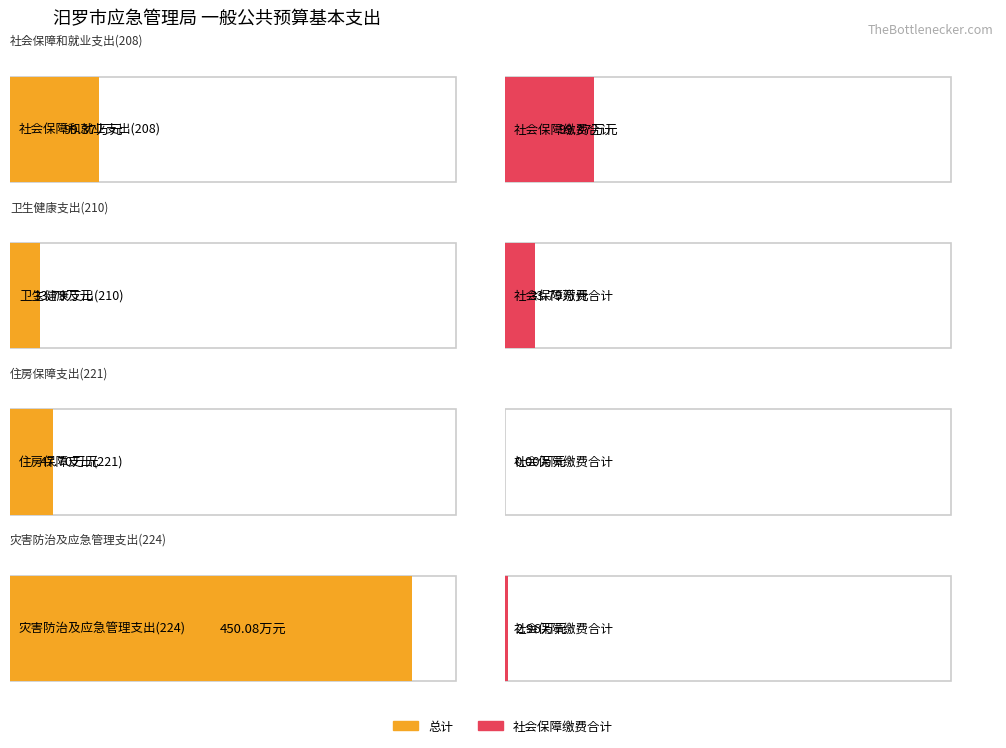

What is the difference between the 总计 values at 灾害防治及应急管理支出(224) and 住房保障支出(221)?

402.4